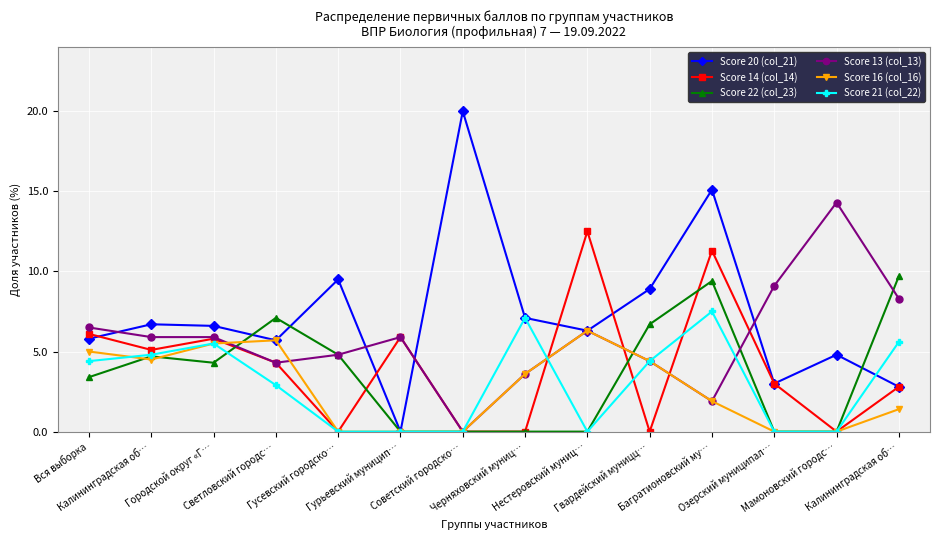

Which has a higher value, Нестеровский муниц… or Багратионовский му…?

Багратионовский му…